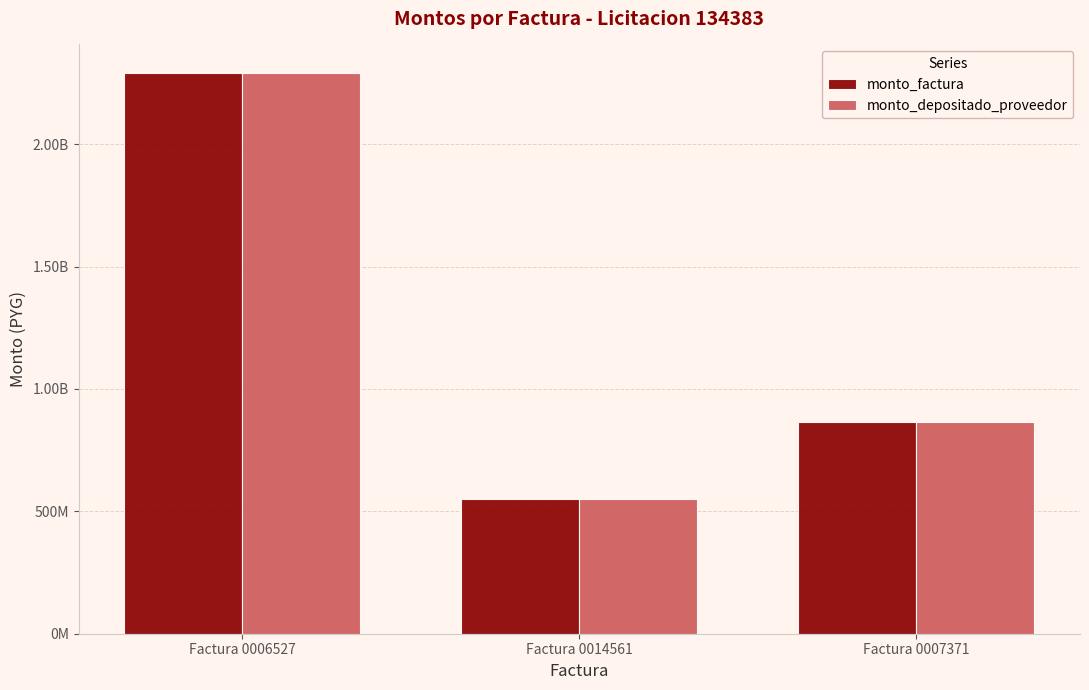

Reading right to left, what are all the values shown in this chart?

monto_factura: 864000000	552000000	2292811920
monto_depositado_proveedor: 864000000	552000000	2292811920